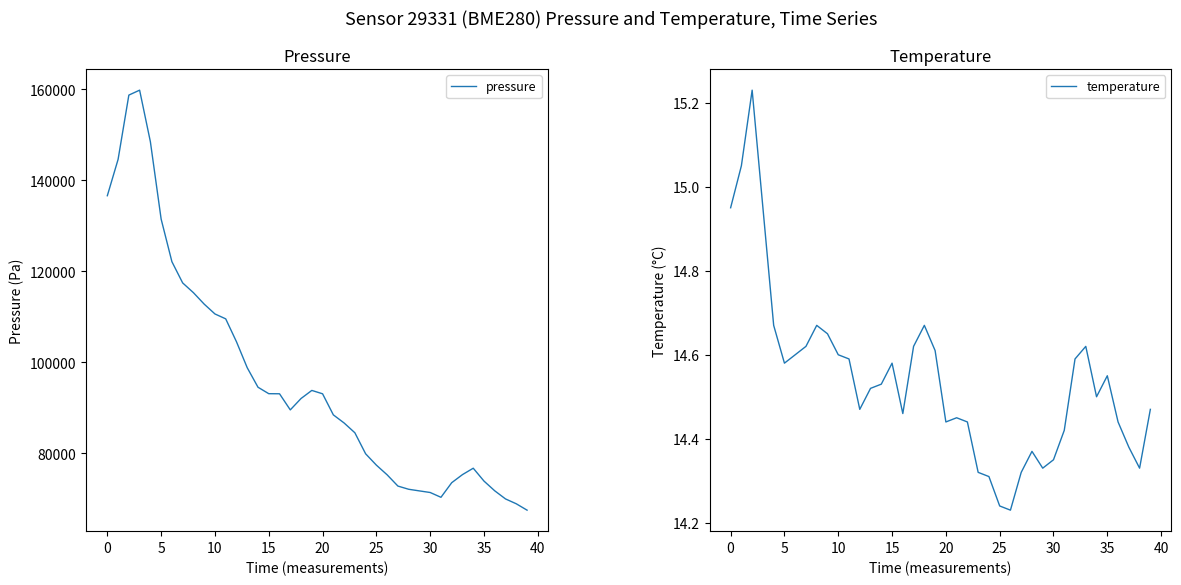

How many distinct data groups are displayed?

2